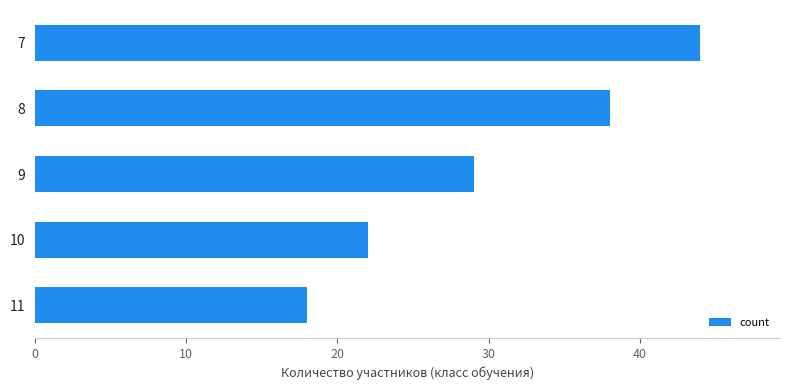

Are the bars horizontal?

Yes